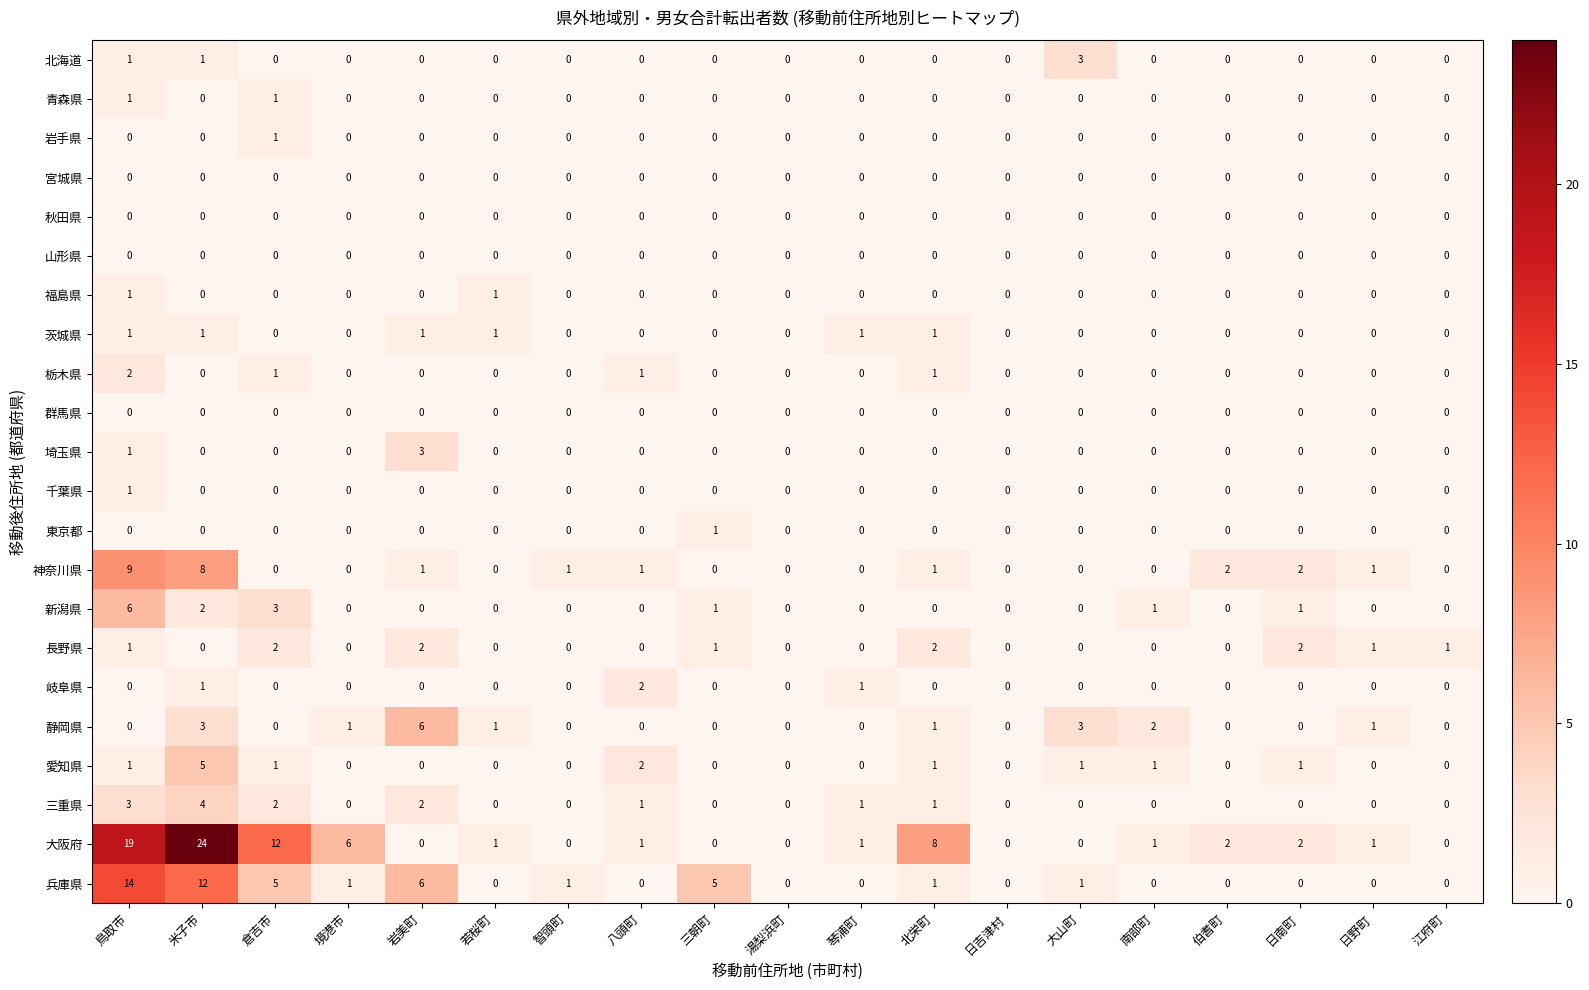

What is the difference between the maximum and minimum values in the 兵庫県 series?

14